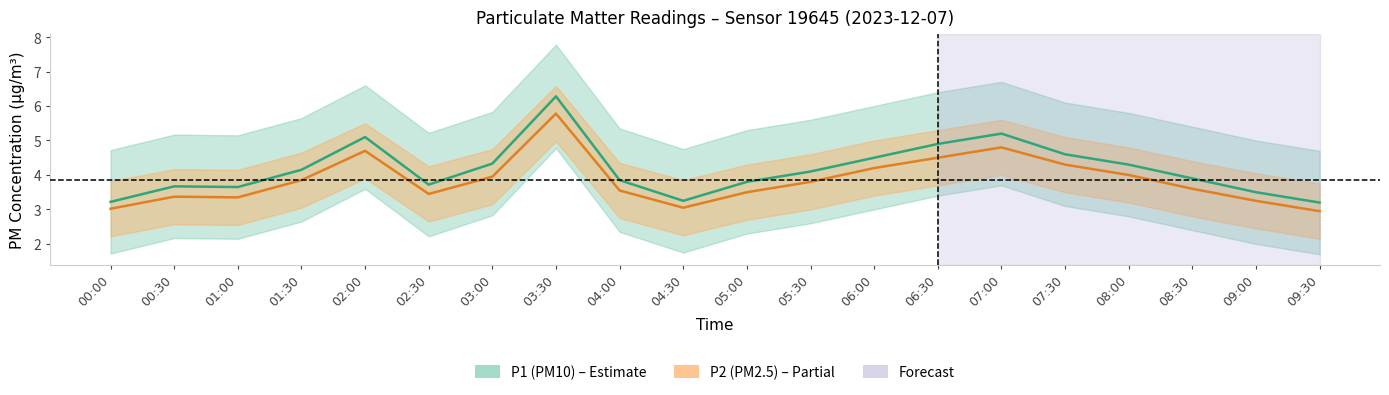

The value of P2 at 00:00 is 1.5. True or false?

False